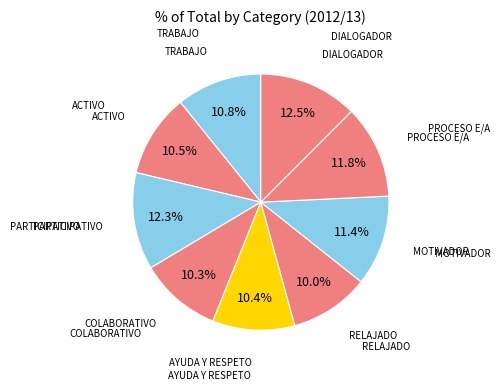

Is there a majority slice in this chart?

No